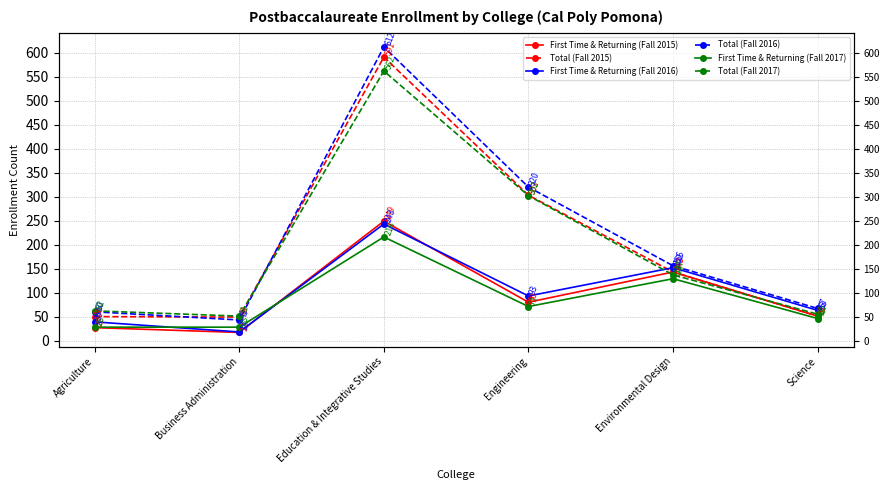

At which category does the chart reach its minimum across all series?

Business Administration